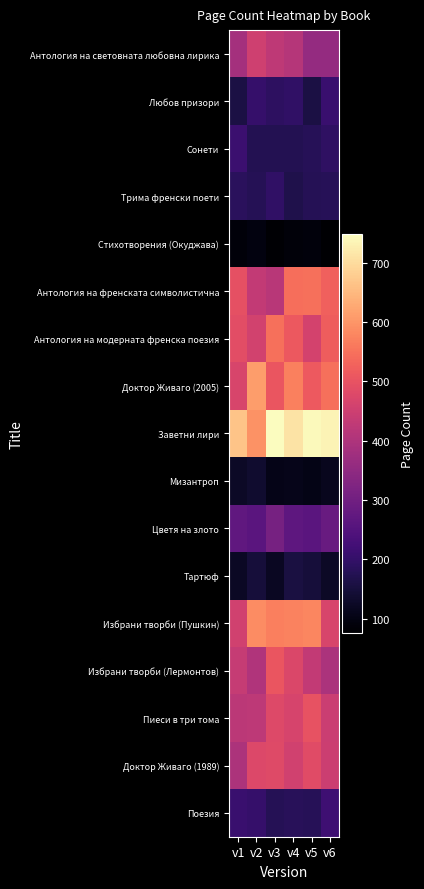

Which category has the highest value across all series?

v3